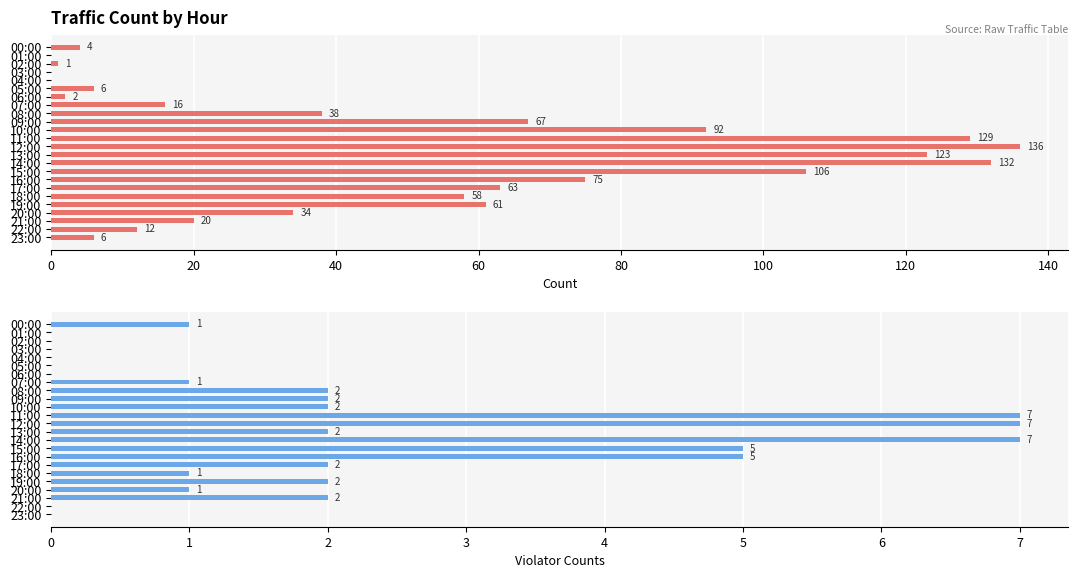

What is the difference between the second highest and second lowest values in the Count series?

132